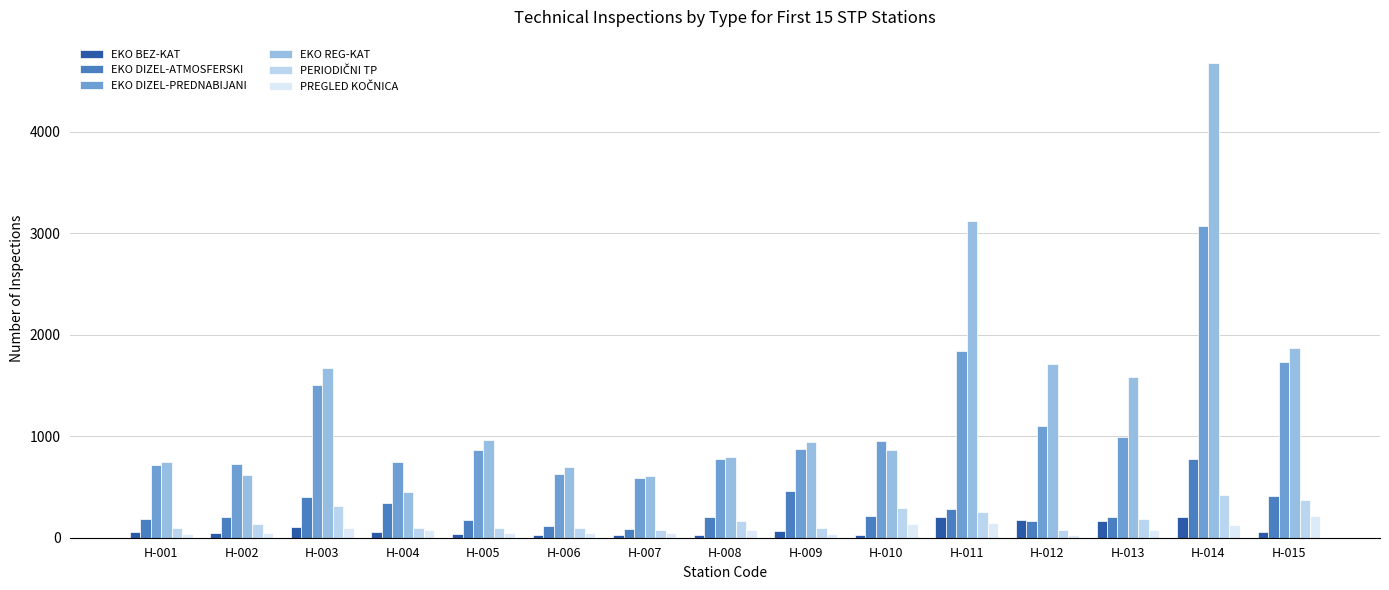

Which series changed the most between H-010 and H-015?

EKO REG-KAT